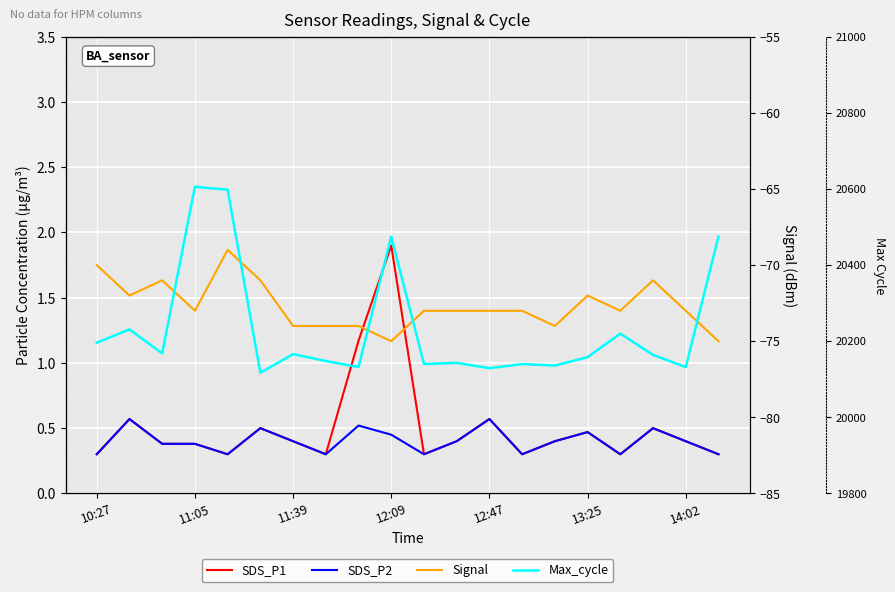

How many distinct data groups are displayed?

4